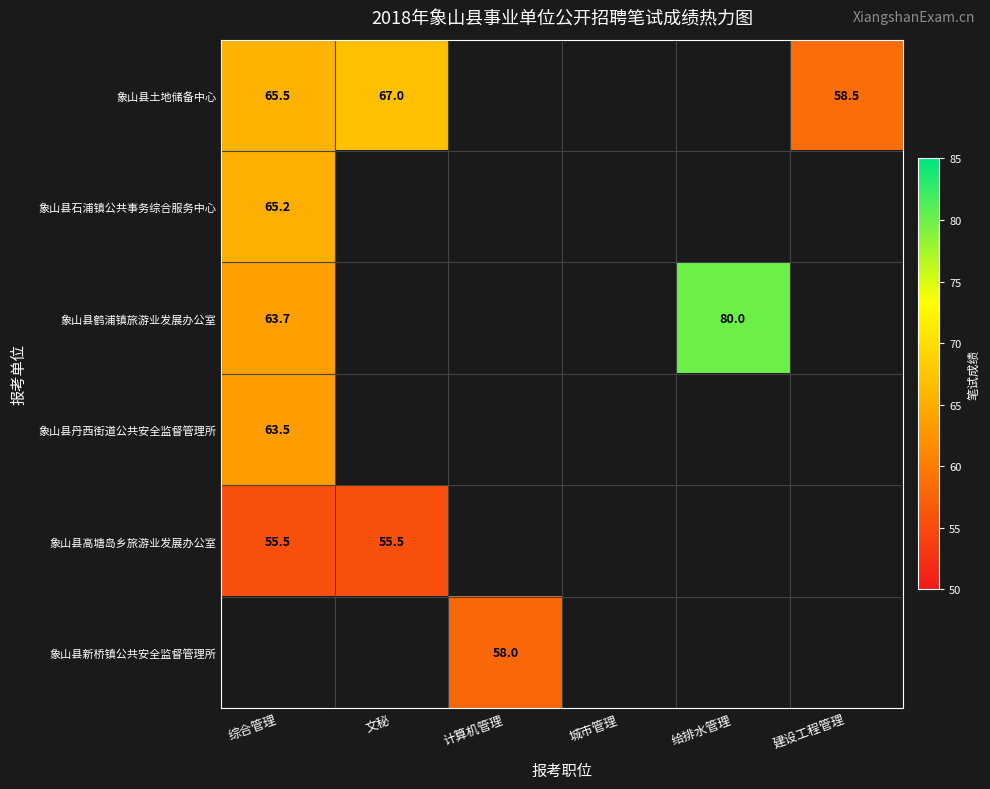

What is the minimum value shown in the chart?

55.5